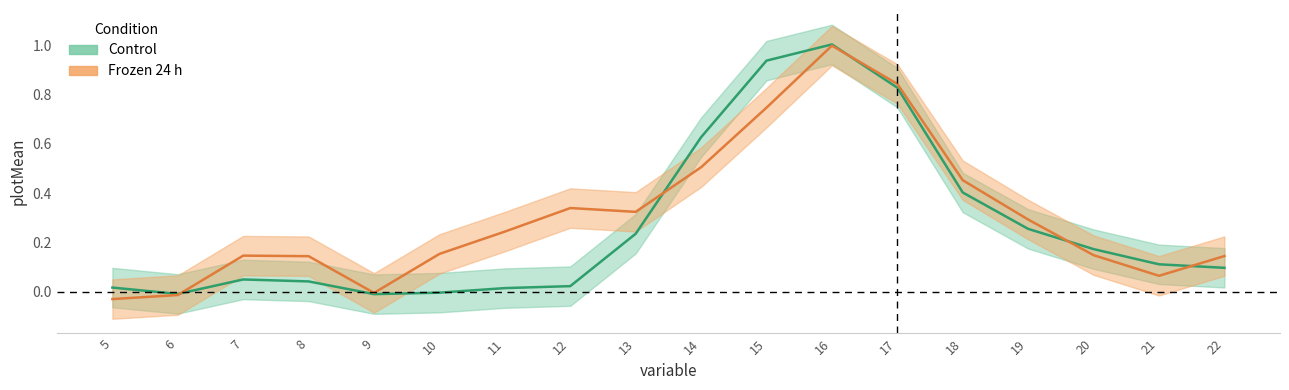

Rank the categories by Frozen 24 h value from highest to lowest.

16, 17, 15, 14, 18, 12, 13, 19, 11, 10, 20, 7, 22, 8, 21, 9, 6, 5